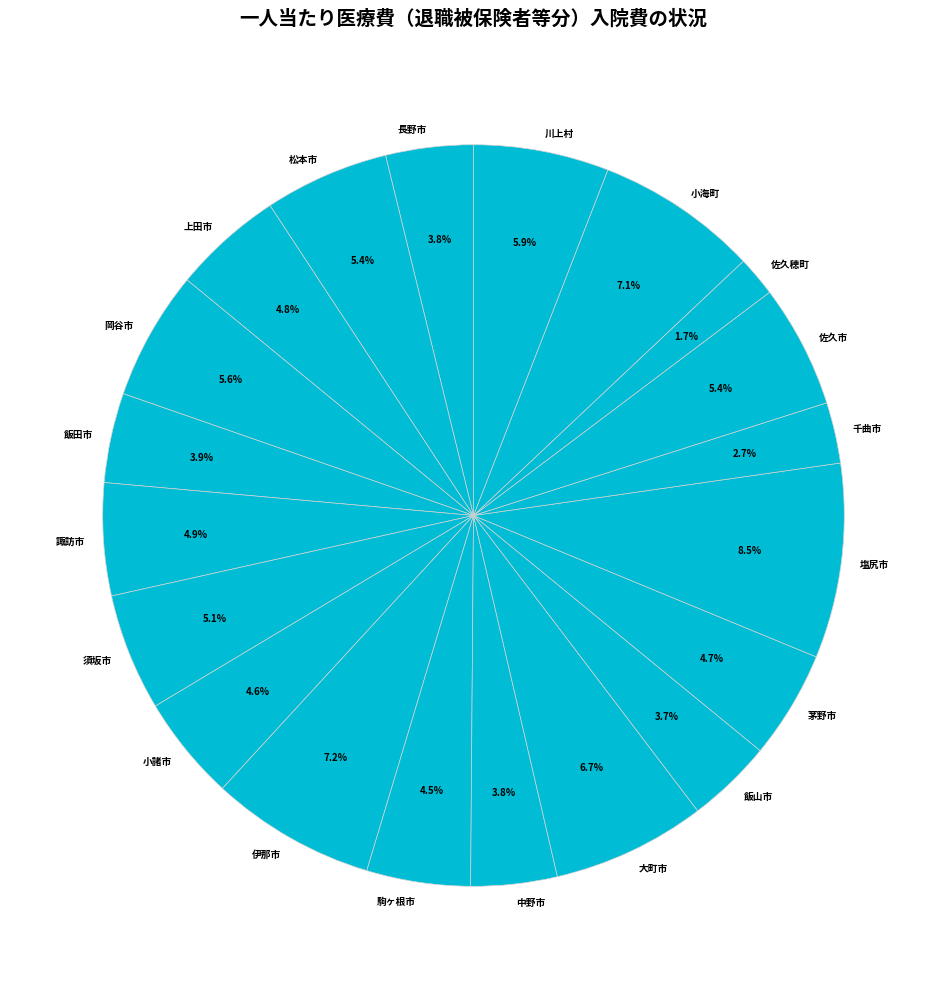

To the nearest percent, what is the difference between the 中野市 and 川上村 slice percentages?

2%